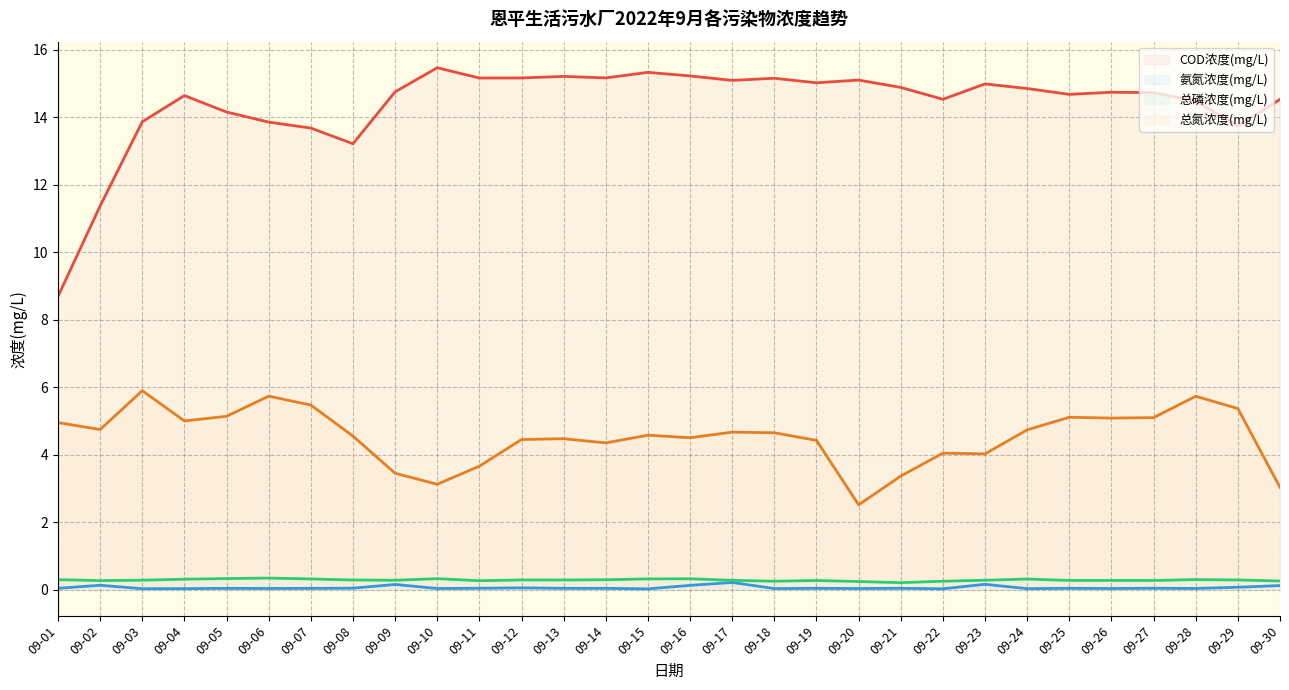

List the series in order of their peak value, lowest first.

氨氮浓度(mg/L), 总磷浓度(mg/L), 总氮浓度(mg/L), COD浓度(mg/L)